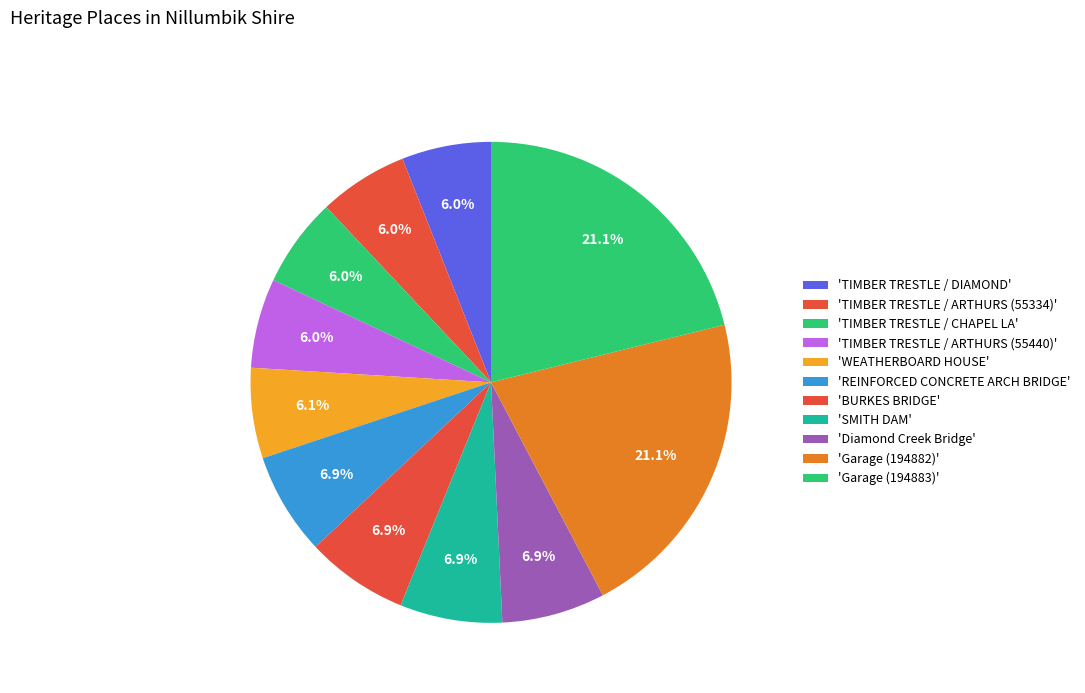

Rank the categories by value from lowest to highest.

TIMBER TRESTLE ROAD BRIDGE OVER DIAMOND, TIMBER TRESTLE ROAD BRIDGE OVER ARTHURS (55334), TIMBER TRESTLE ROAD BRIDGE, CHAPEL LA, TIMBER TRESTLE ROAD BRIDGE OVER ARTHURS (55440), WEATHERBOARD HOUSE AND CORRUGATED IRON, REINFORCED CONCRETE ARCH BRIDGE, BURKES BRIDGE - TIMBER TRESTLE ROAD BRIDGE, SMITH DAM, Diamond Creek Bridge, Garage (194882), Garage (194883)